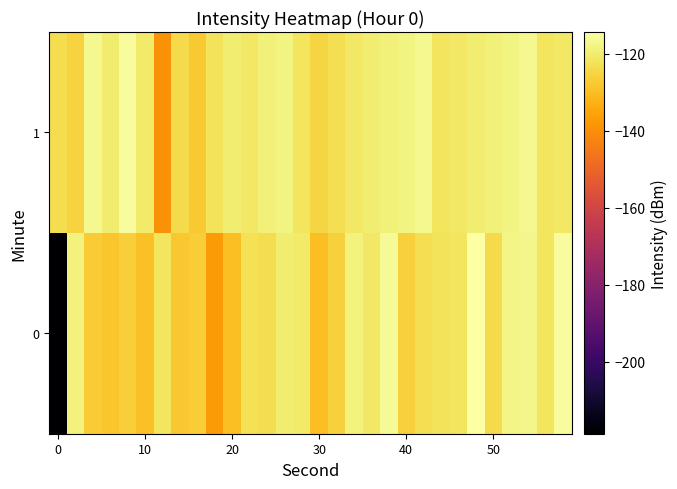

List the series in order of their peak value, highest first.

0, 1